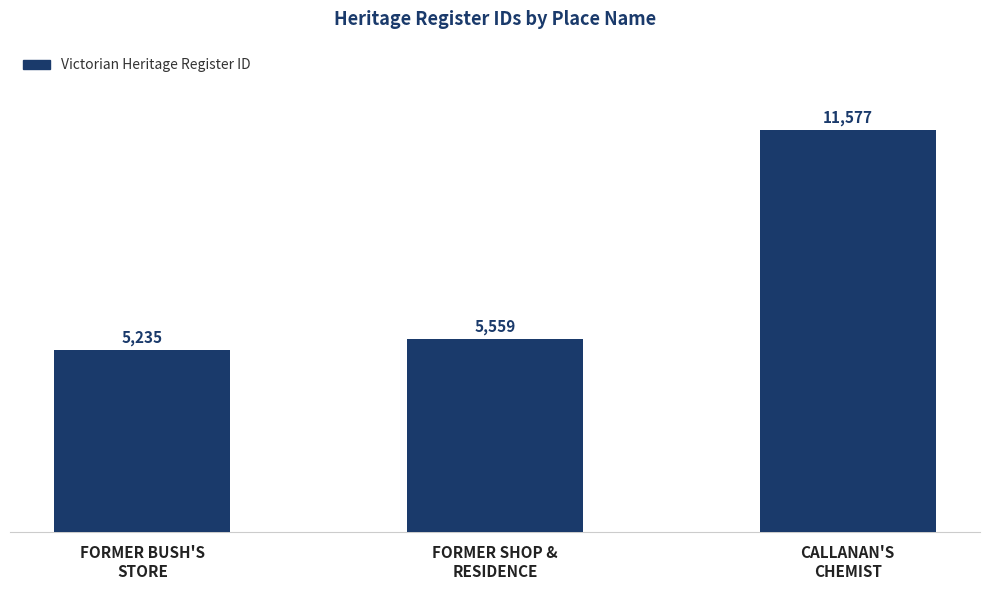

What is the value of the 2nd bar from the left?

5559